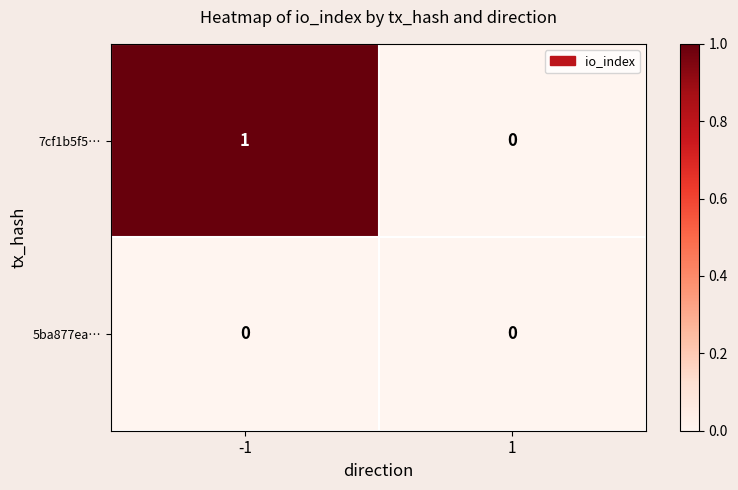

Is the value of 5ba877ea… at 1 greater than the value of 7cf1b5f5… at -1?

No